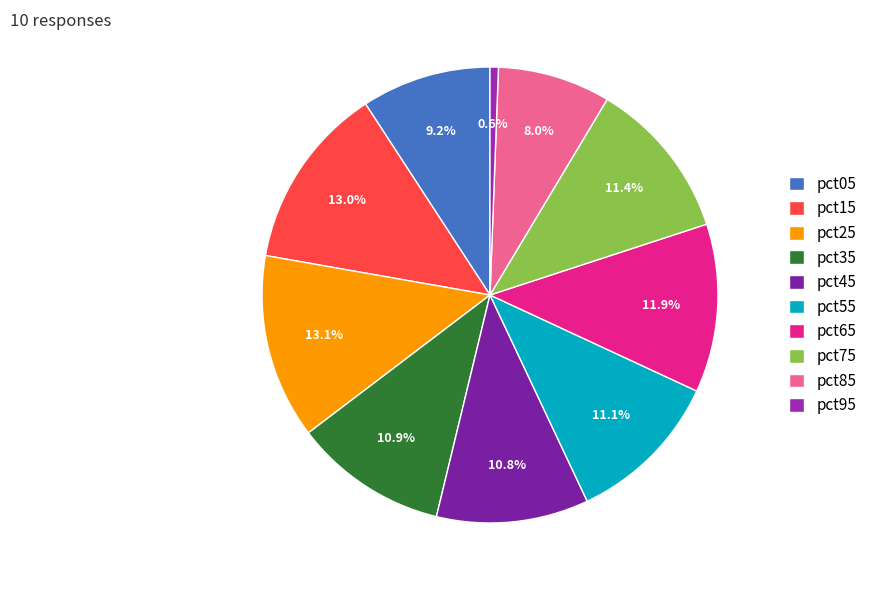

To the nearest percent, what percentage of the pie is pct65?

12%